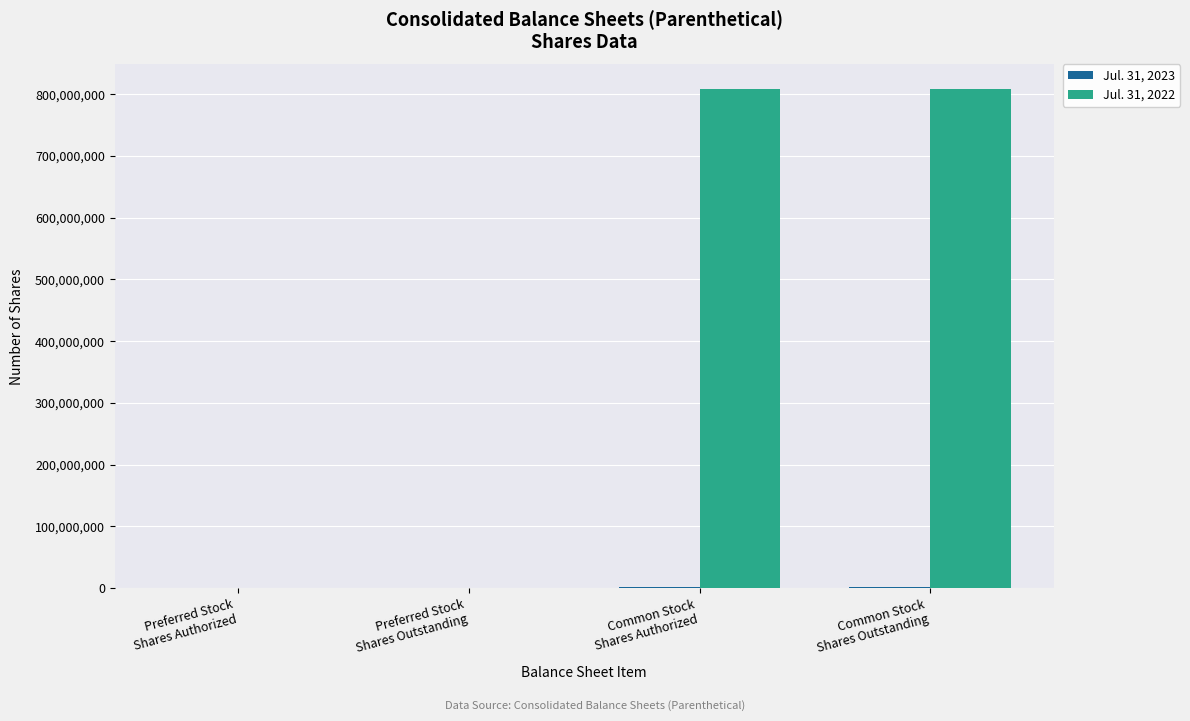

What is the maximum value shown in the chart?

807616147